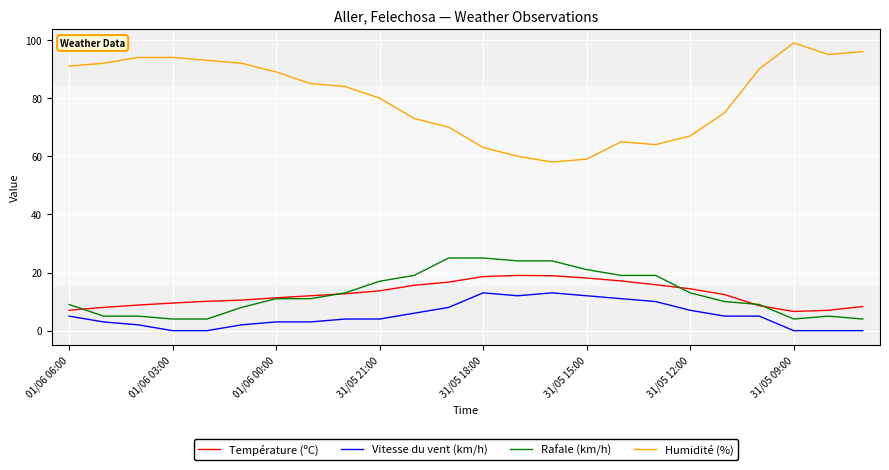

What is the greatest value displayed?

99.0